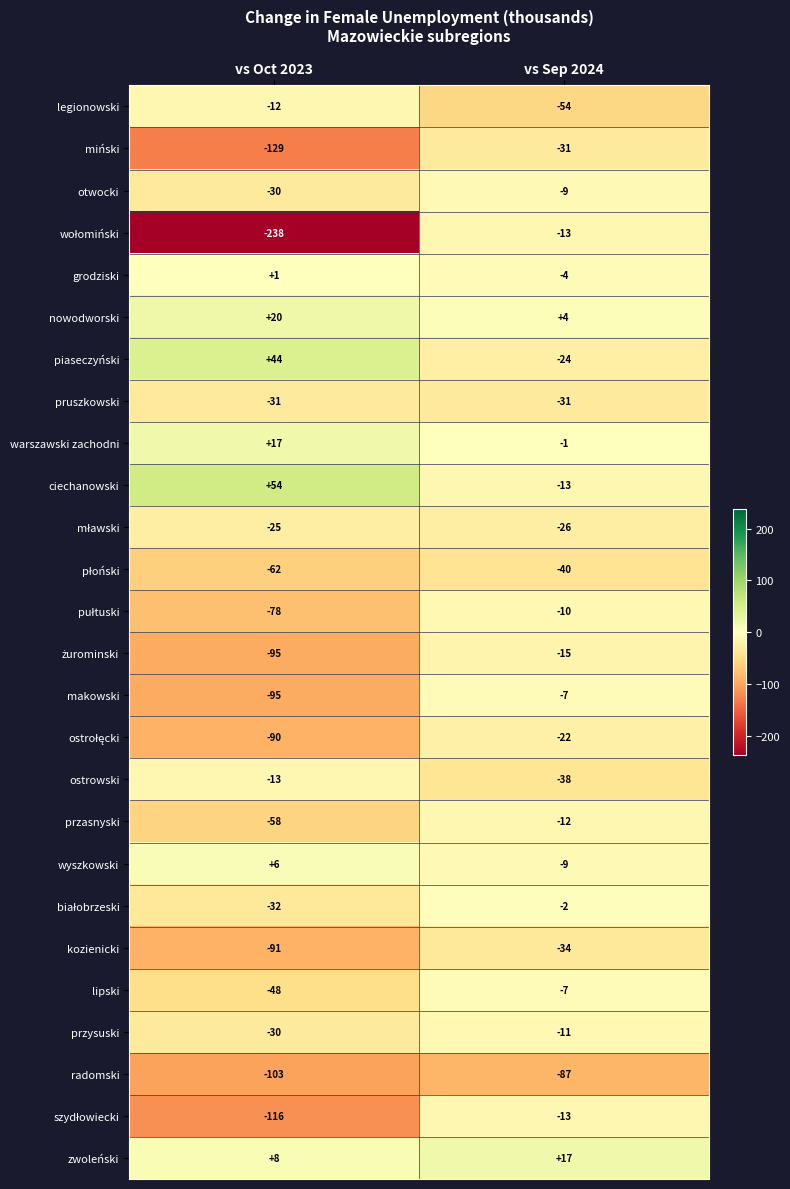

What is the minimum value shown in the chart?

-238